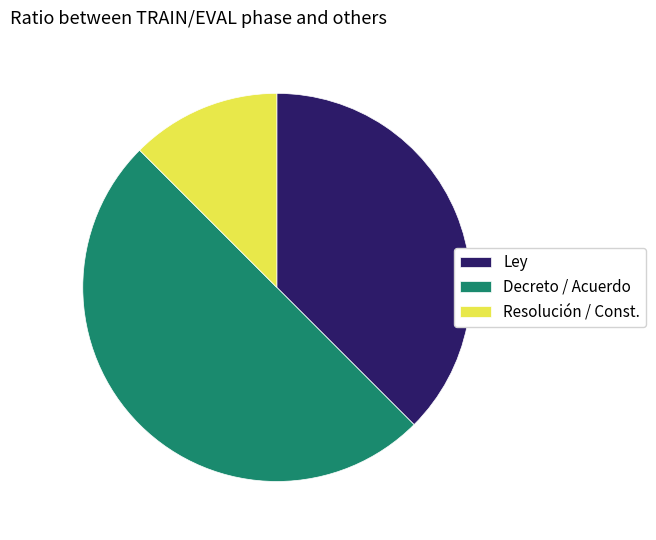

Is the sum of Resolución / Const. and Decreto / Acuerdo greater than half?

Yes